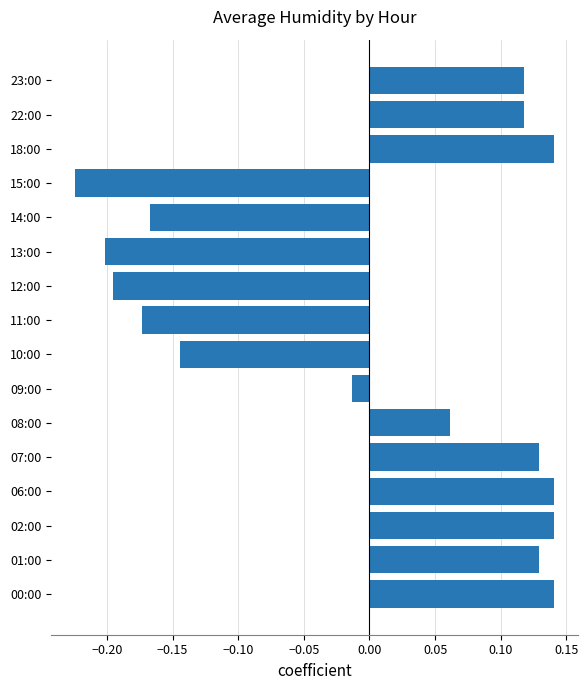

What is the change in value from 09:00 to 23:00?

+0.1